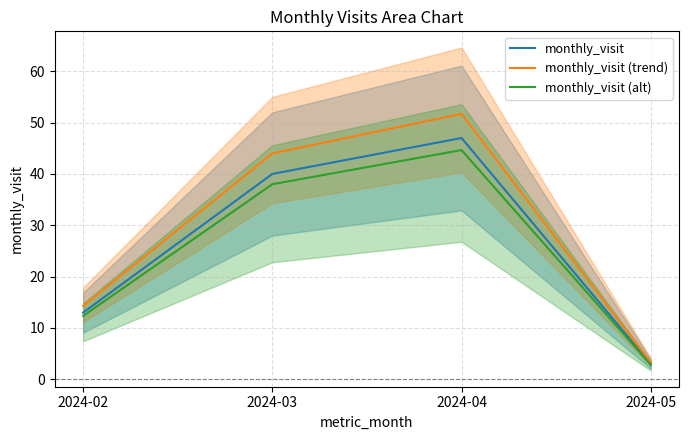

The value of monthly_visit (trend) at 2024-05 is 3.3. True or false?

True